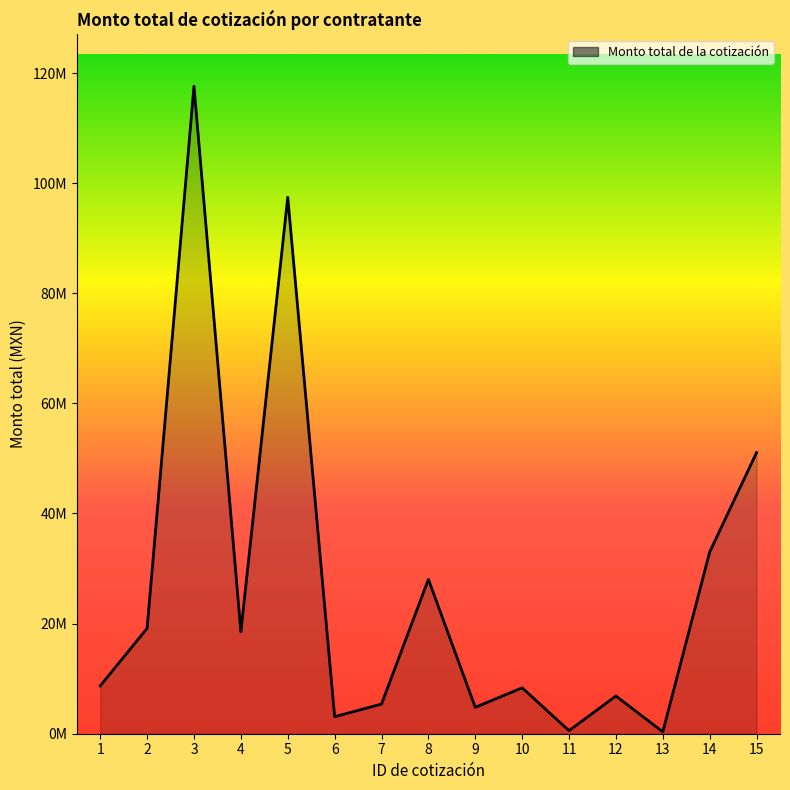

What is the greatest value displayed?

117596160.0